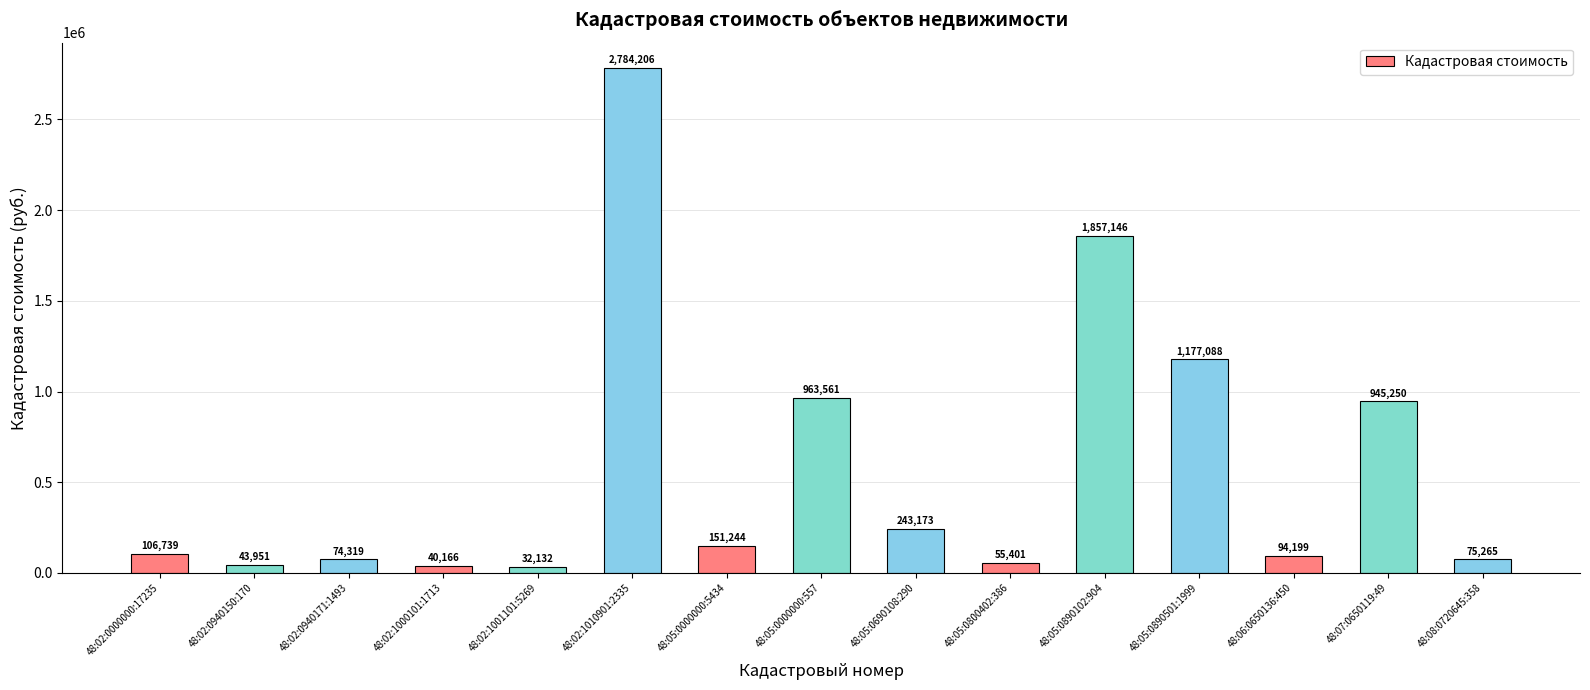

What is the value of the 5th bar from the left?

32132.4